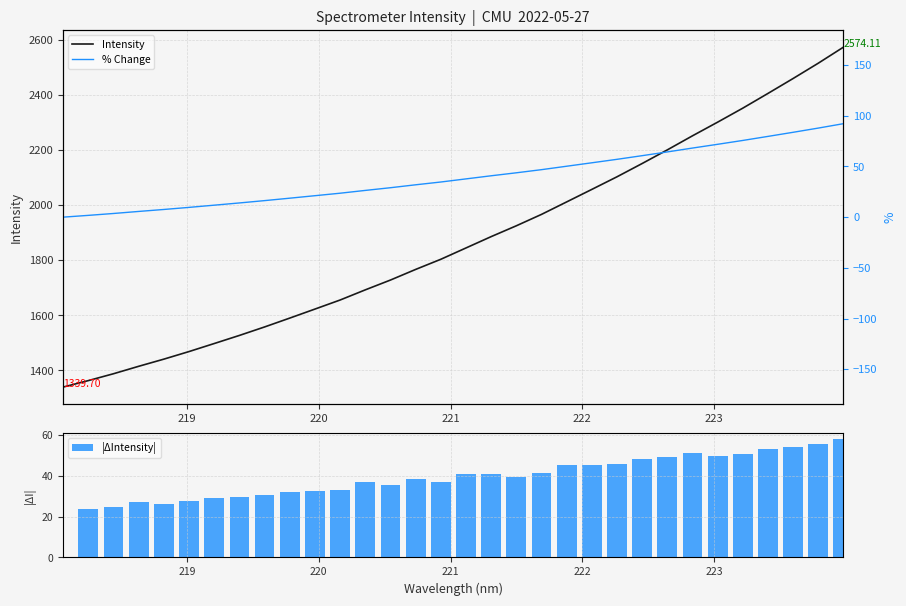

Rank the series by their maximum value, from highest to lowest.

Intensity, % Change, |ΔIntensity|